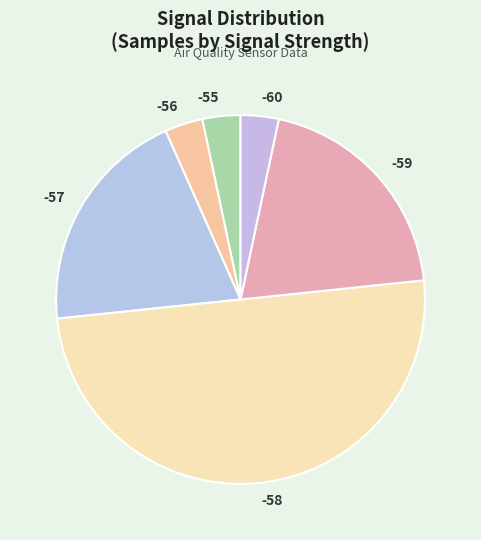

Is it true that -57 is 2% of the pie?

False